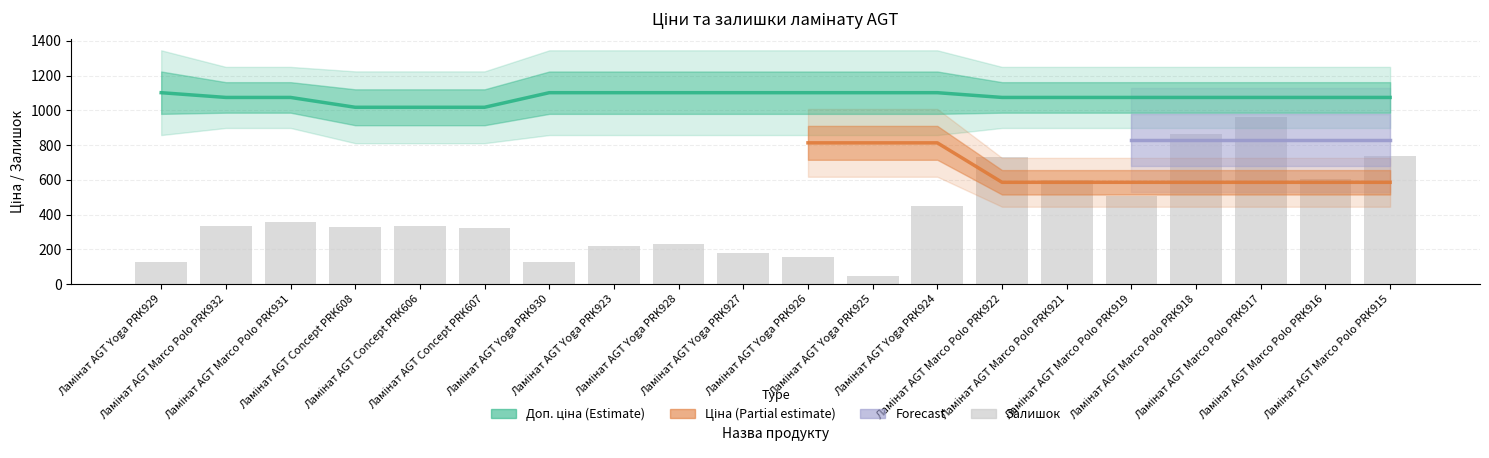

True or false: the data shows 737 at Ламінат AGT Marco Polo PRK915.

True